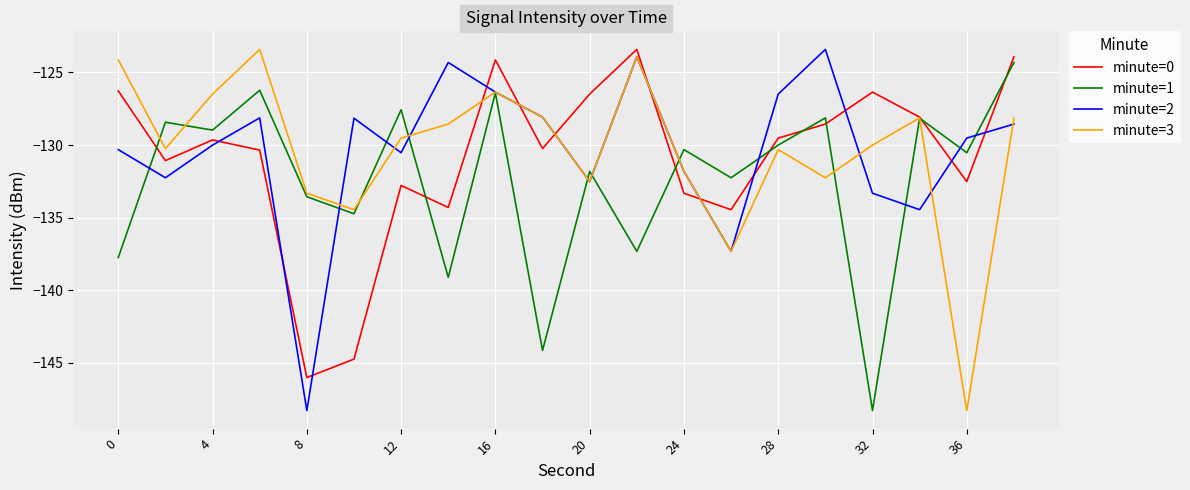

What is the greatest value displayed?

-123.4